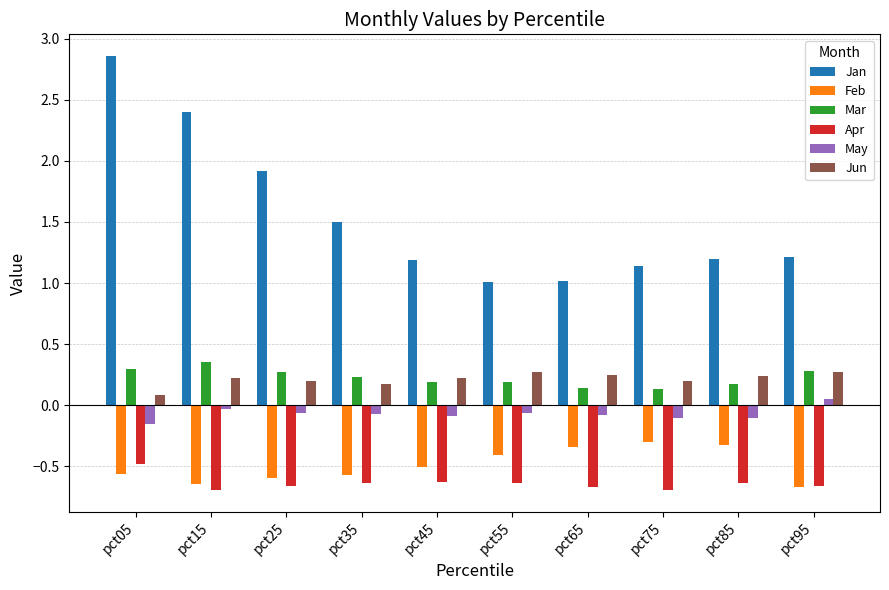

The Jan series shows 1.0 at pct65. True or false?

True